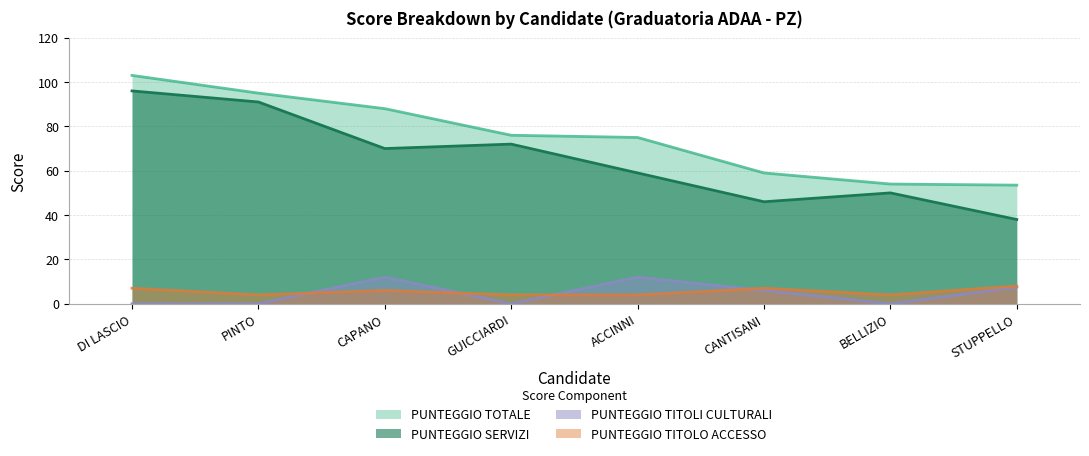

True or false: PUNTEGGIO TITOLI CULTURALI has more than 0 interior local peaks.

True